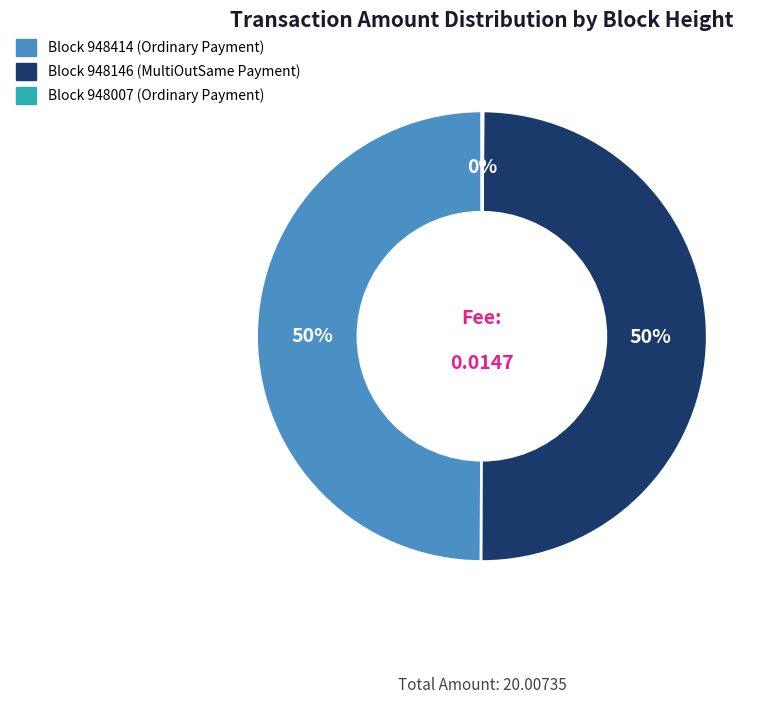

To the nearest percent, what is the difference between the largest and smallest slice percentages?

50%